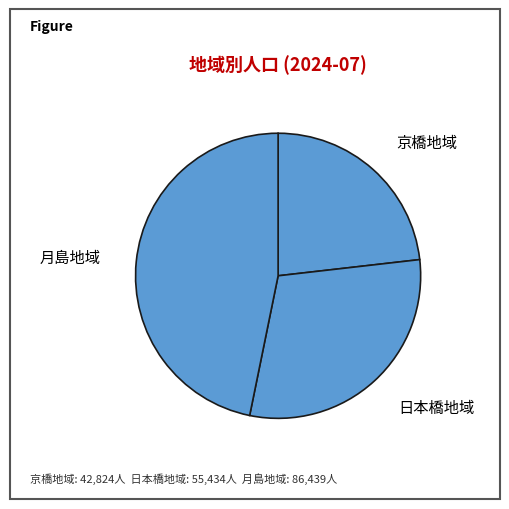

Is there any slice that represents more than half of the pie?

No